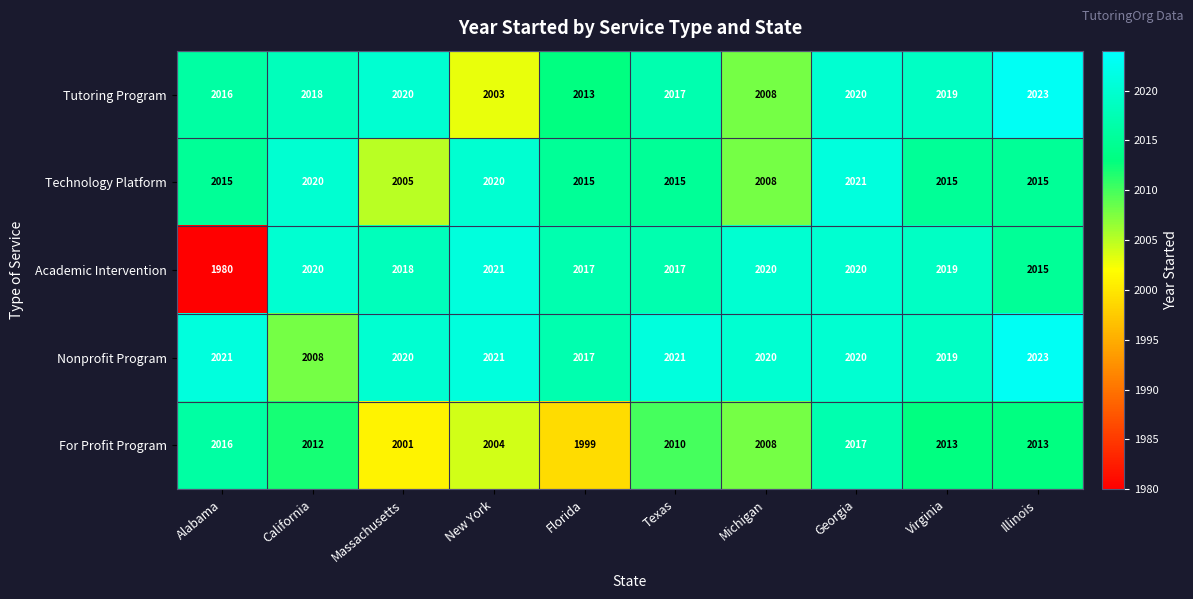

At which category is the sum across all series the highest?

Georgia